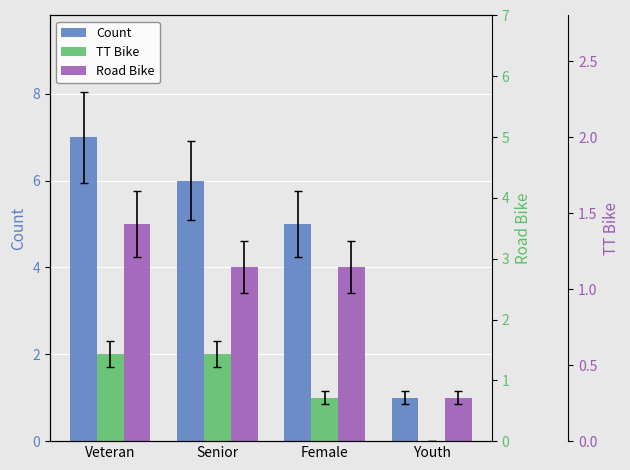

The value of TT Bike at Female is 1. True or false?

True